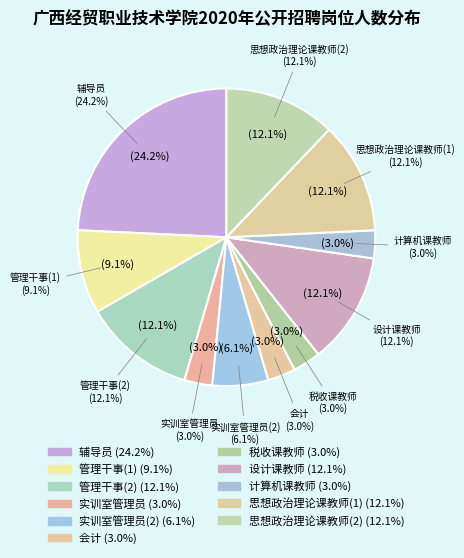

To the nearest percent, what percentage of the pie is 管理干事(1)?

9%